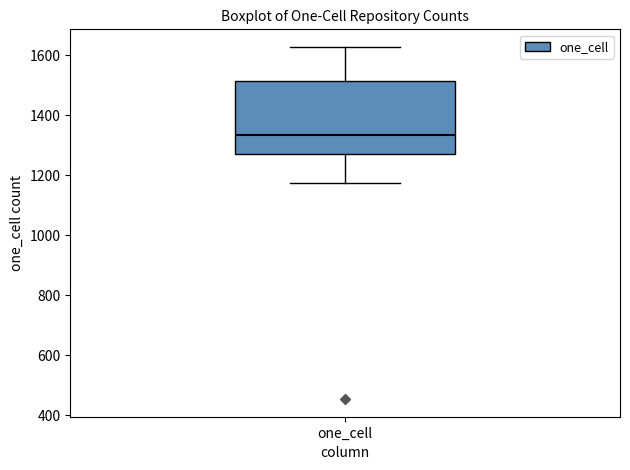

Read this box plot against the y-axis: the position of the median line, the range covered by the box, and the ends of both whiskers. The values are not printed on the chart, so give them approximately, as read against the axis.

median 1340, box 1280 to 1520, whiskers 1180 to 1620